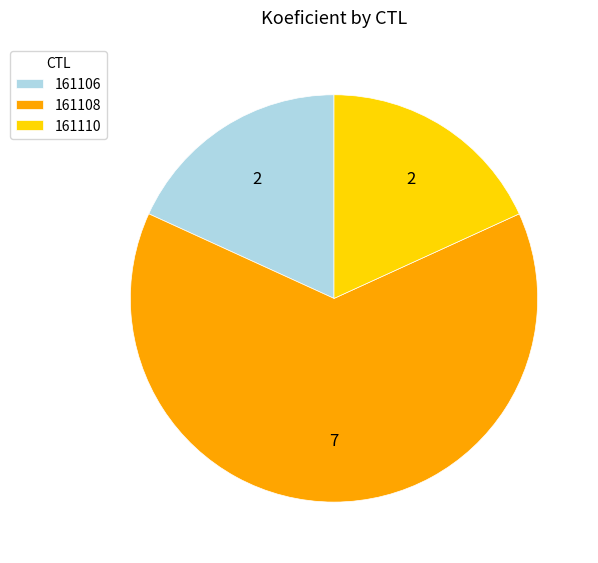

How many slices are in this pie chart?

3